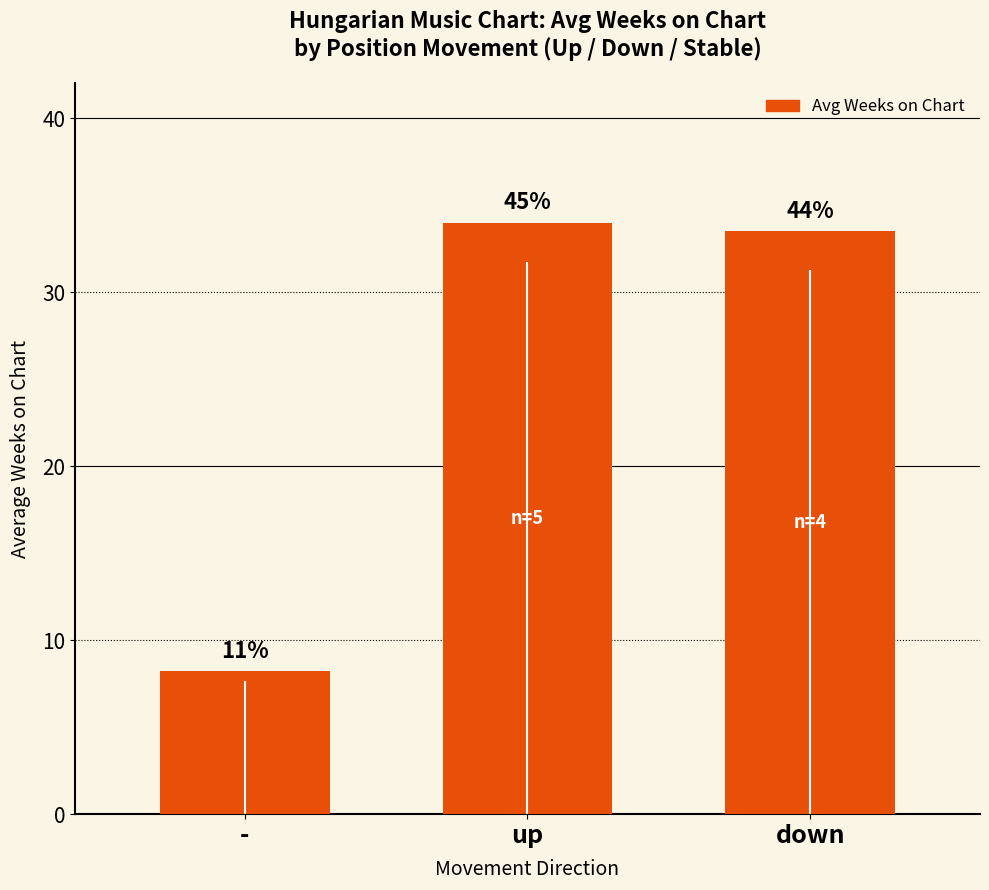

What is the sum of all values?

75.7